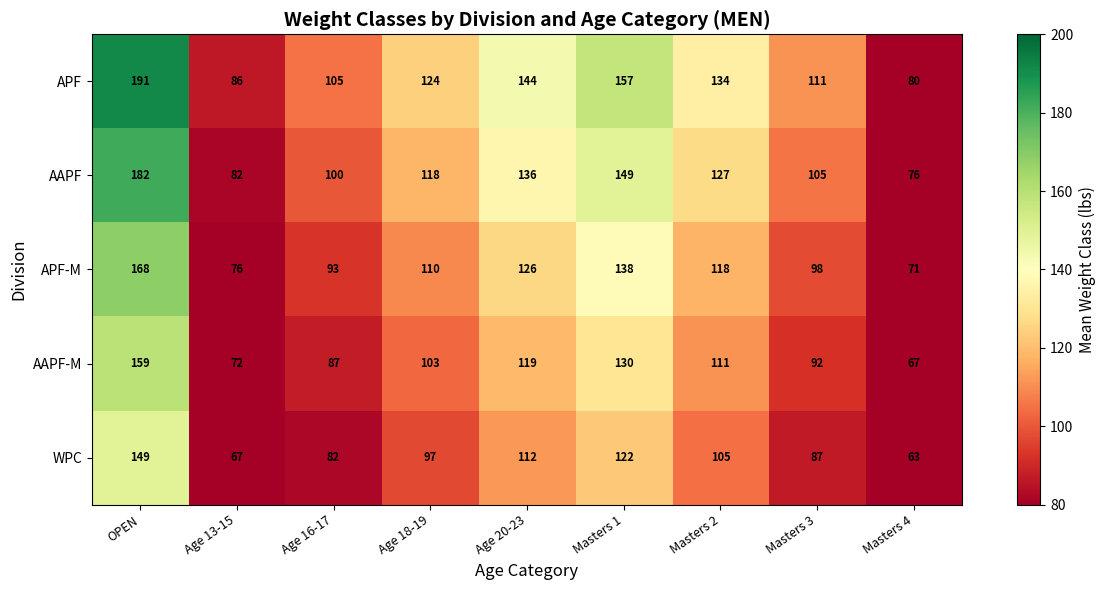

Where does the WPC series first go above 97?

OPEN